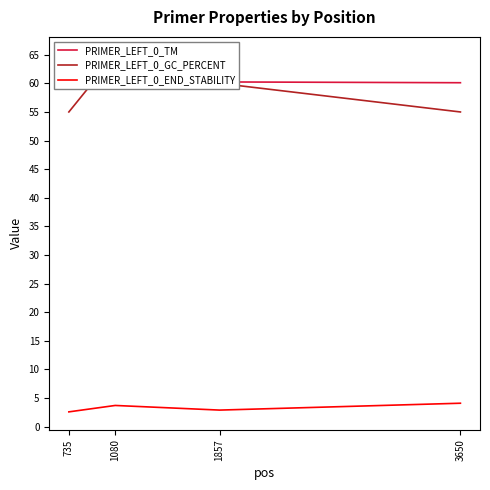

Between 735 and 1080, which is larger?

735